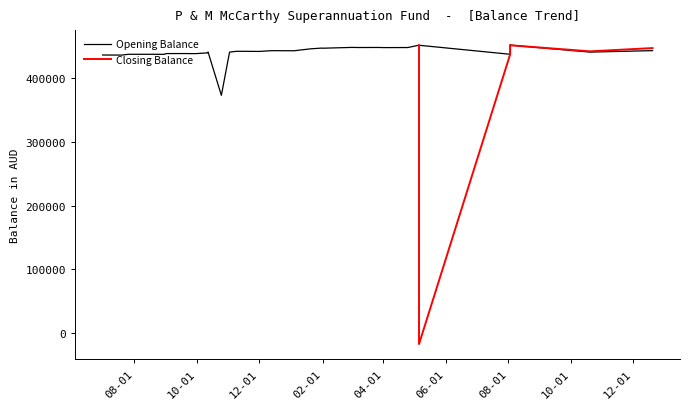

What is the difference between the maximum and minimum values in the Closing Balance series?

470260.1